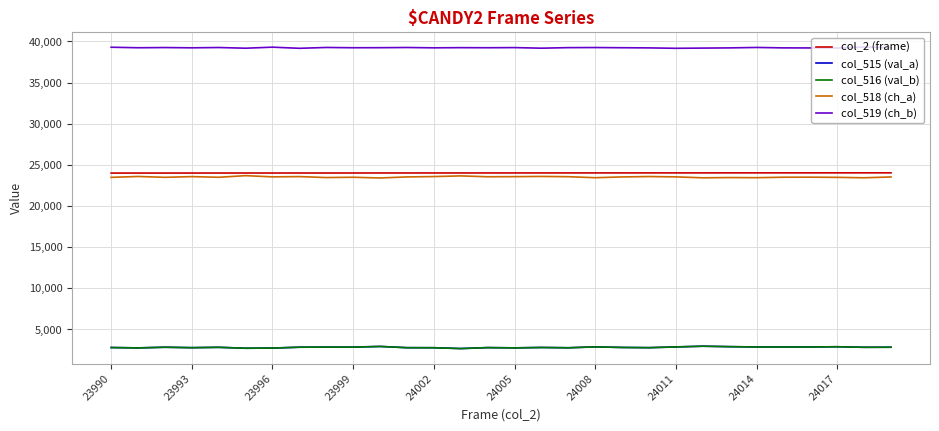

Does the chart have visible grid lines?

Yes